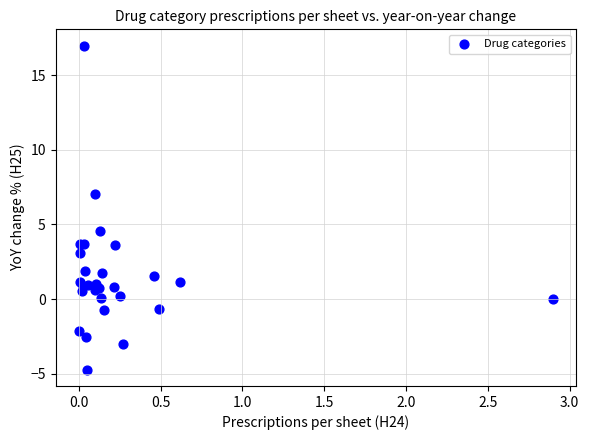

What Y value in the scatter plot is closest to 6?

7.1